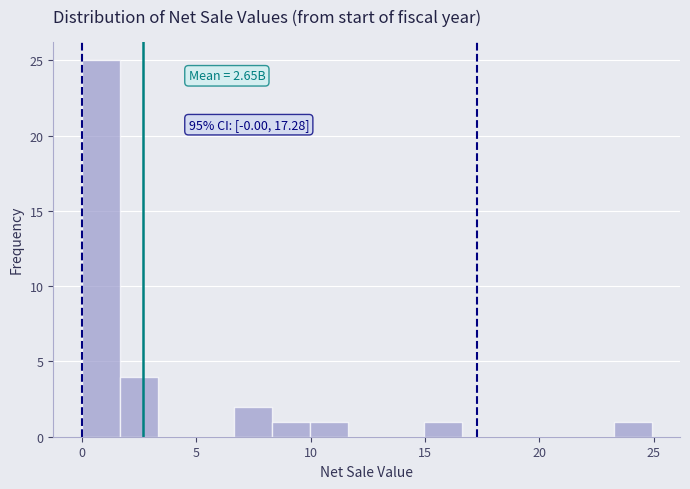

Around what value on the x-axis is the tallest bar? Give the approximate position of its centre, as read against the axis.

1.0